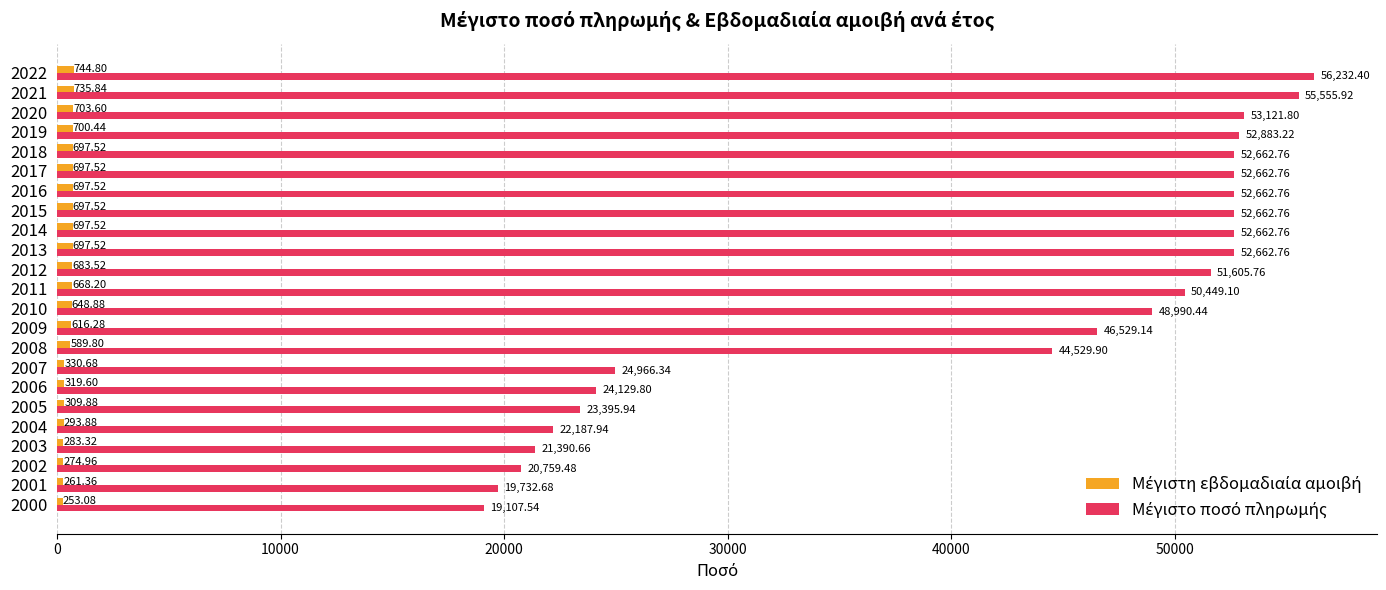

What is the spread (max minus min) of values at 2016?

51965.2